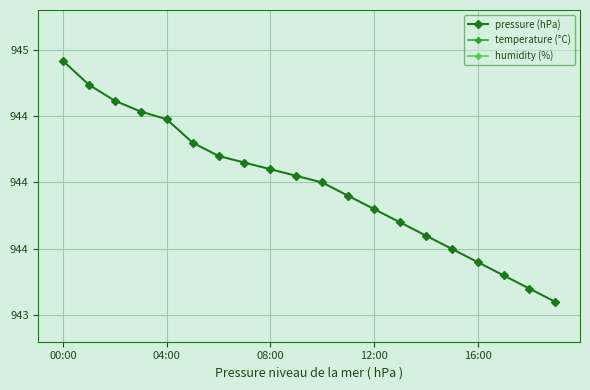

Where is the first local maximum for humidity (%)?

12:00